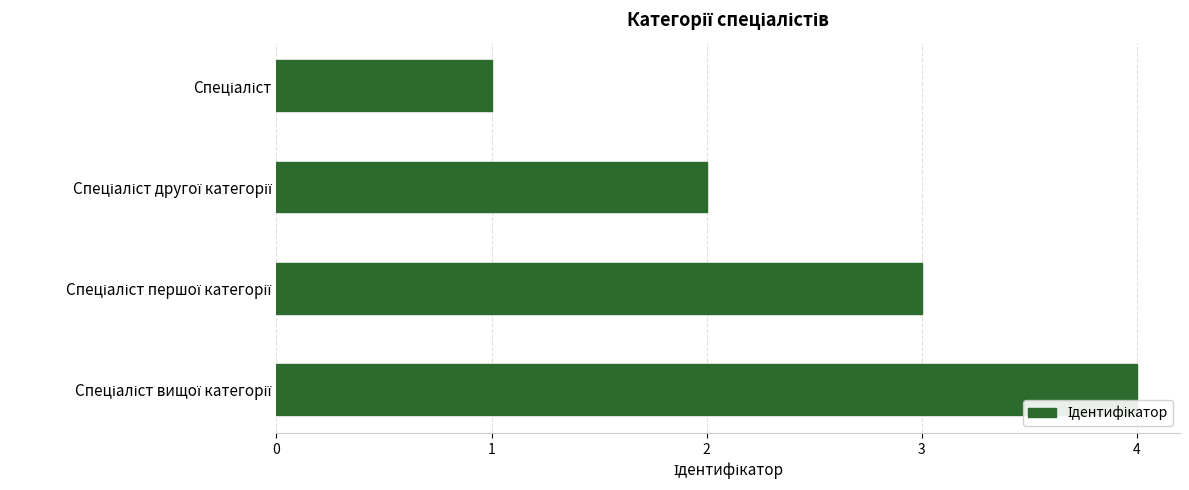

What is the greatest value displayed?

4